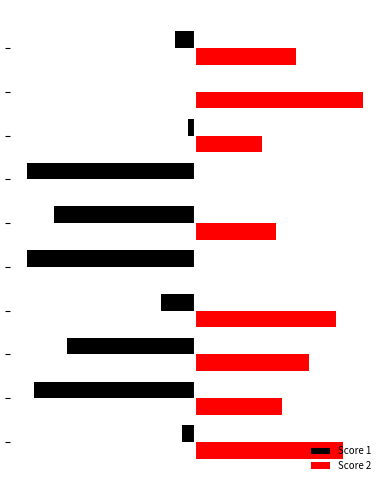

What are all the series names shown in the legend?

Score 1, Score 2